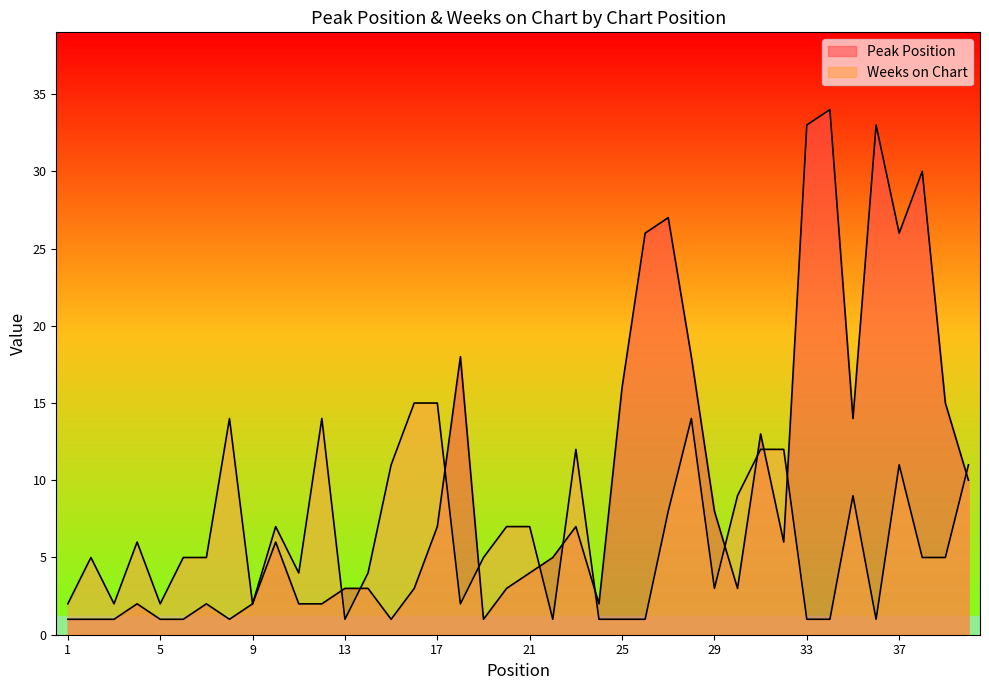

What is the sum of the Weeks on Chart values at 13 and 25?

2